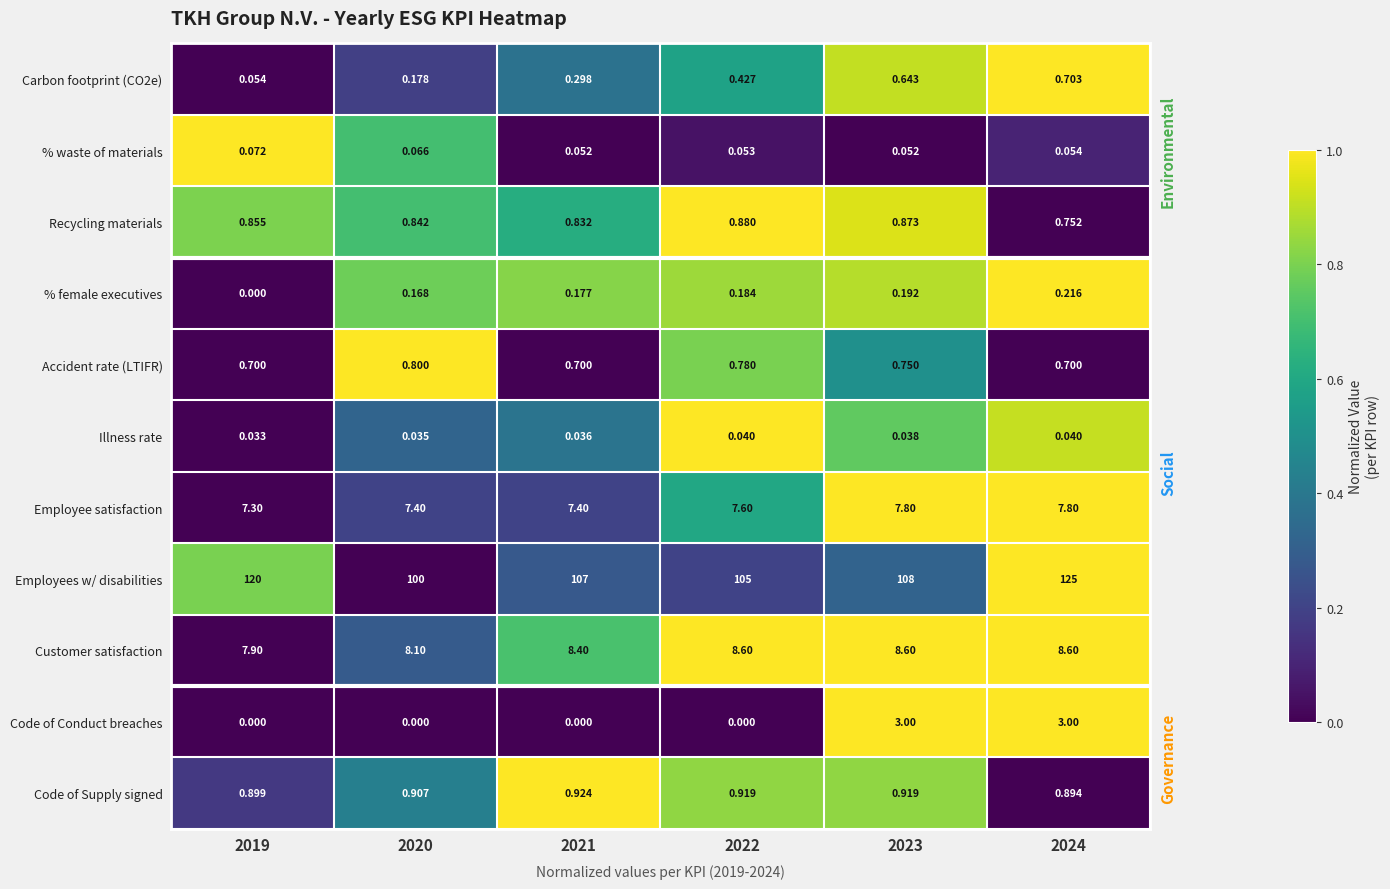

How many categories are shown in the chart?

6